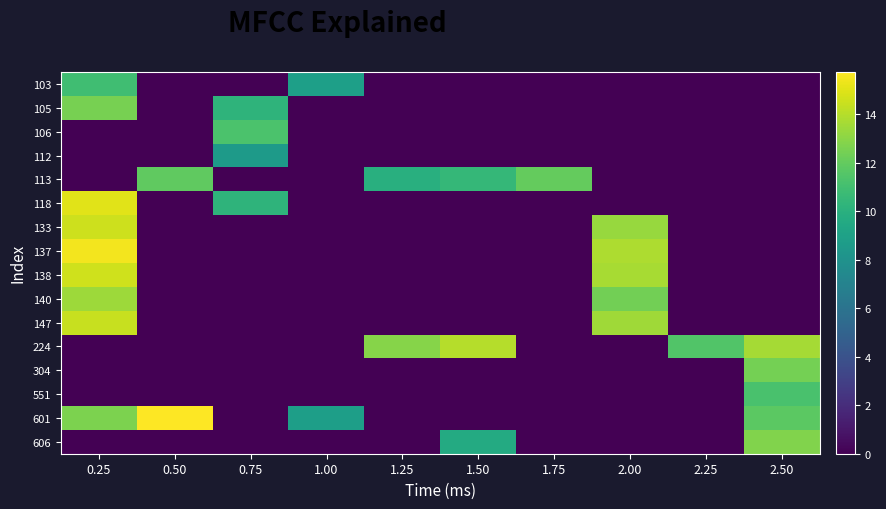

What is the difference between the highest and lowest values at 0.75?

11.3